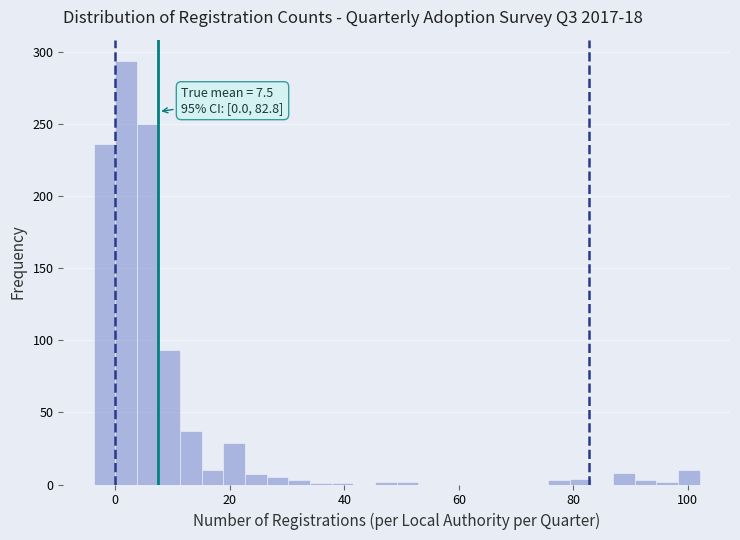

Read against the x-axis, roughly where is the centre of the tallest bar?

2